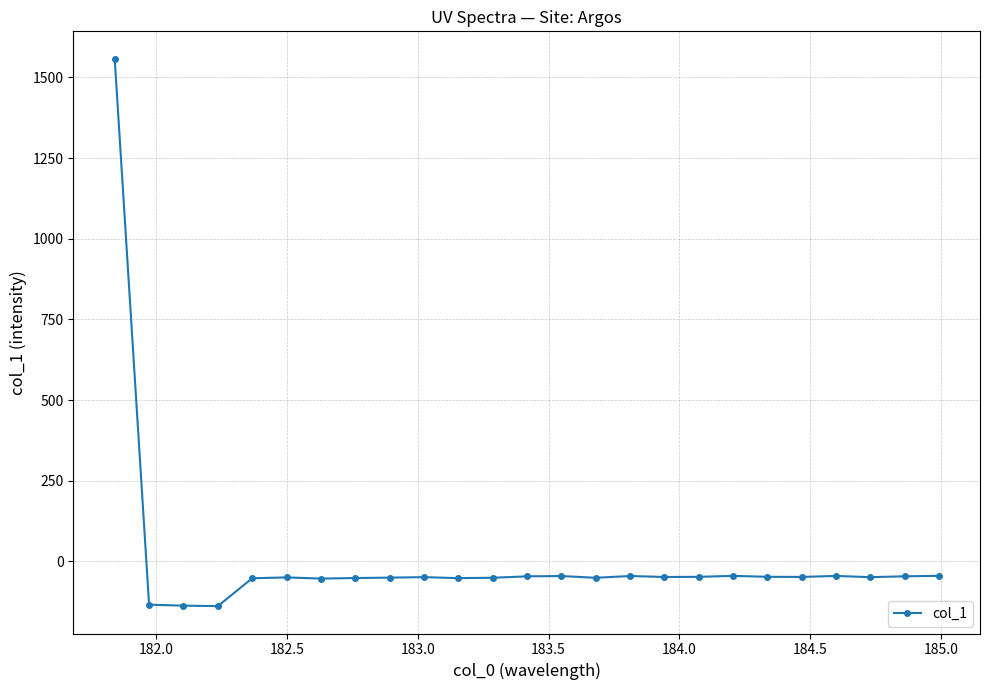

How many lines are shown in the chart?

1